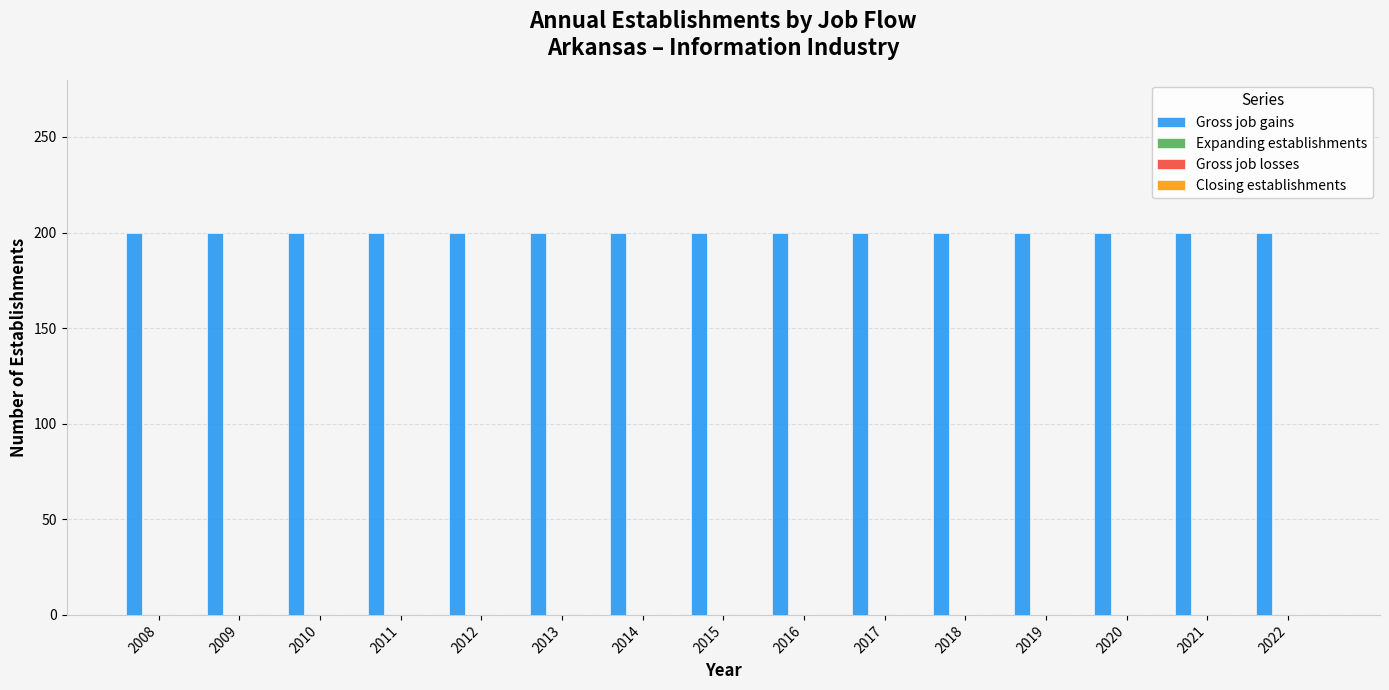

List the series in order of their peak value, lowest first.

Expanding establishments, Gross job losses, Closing establishments, Gross job gains